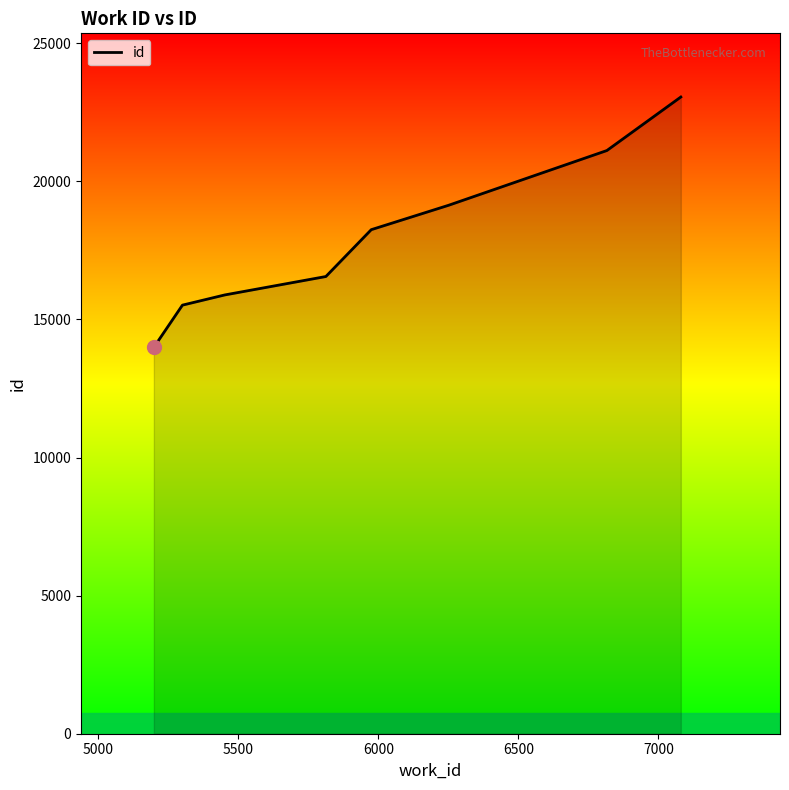

What is the greatest value displayed?

23051